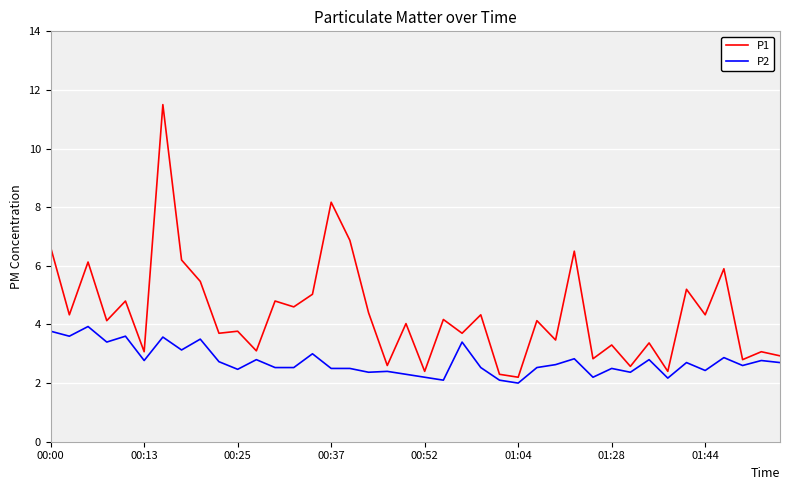

True or false: P1 and P2 intersect in this chart.

False